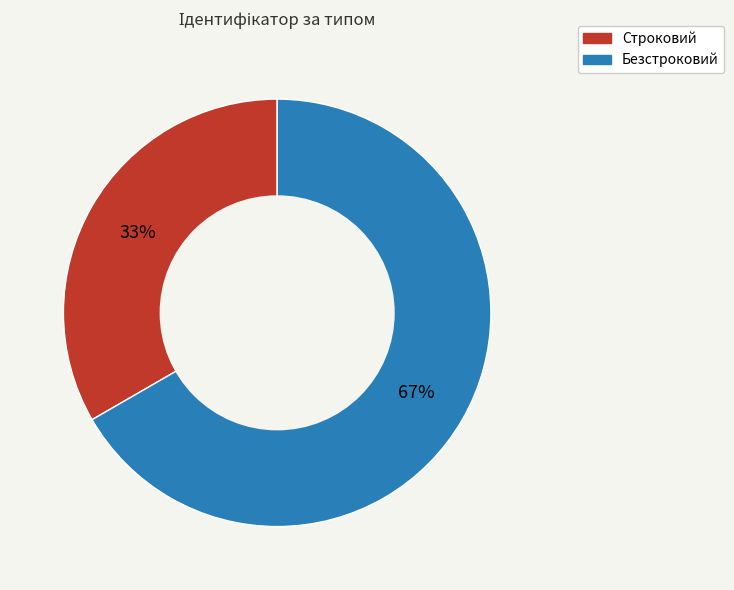

Is there a majority slice in this chart?

Yes